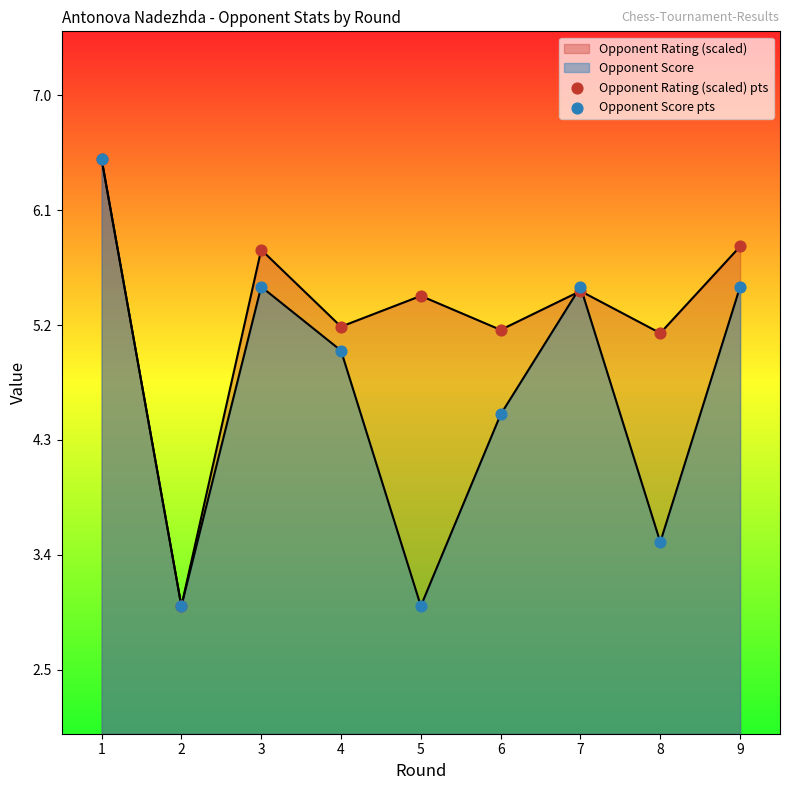

Which series contains the lowest Y value?

Opponent Rating (scaled) pts